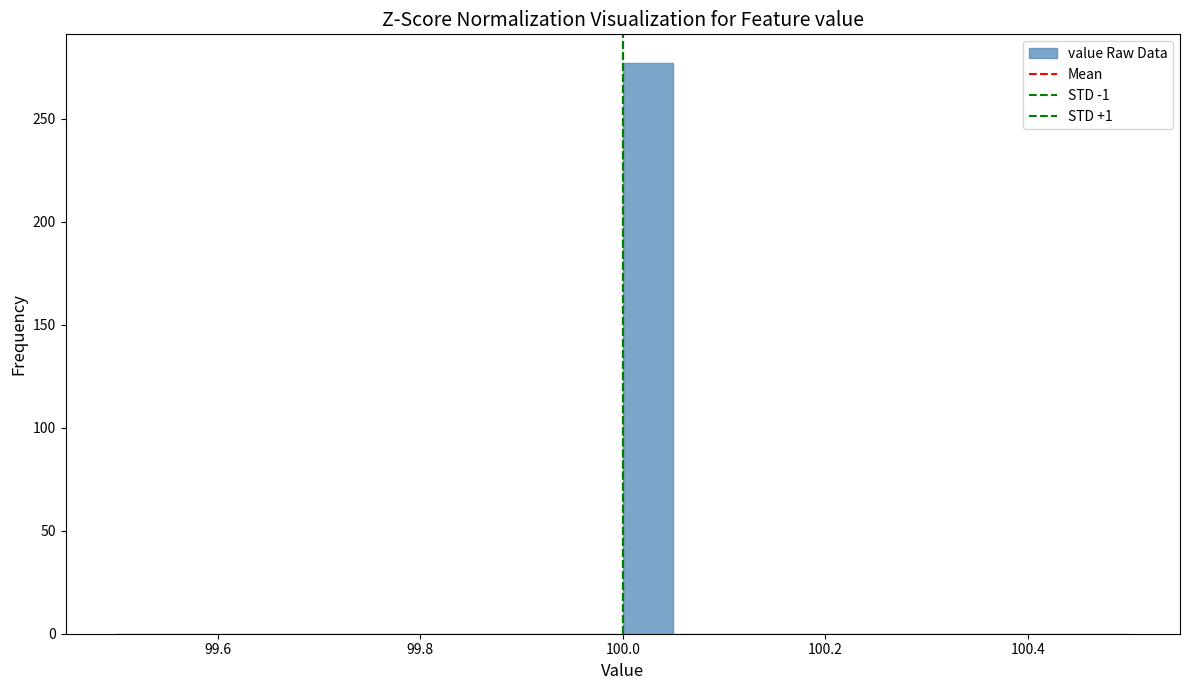

Read against the x-axis, roughly where is the centre of the tallest bar?

100.02